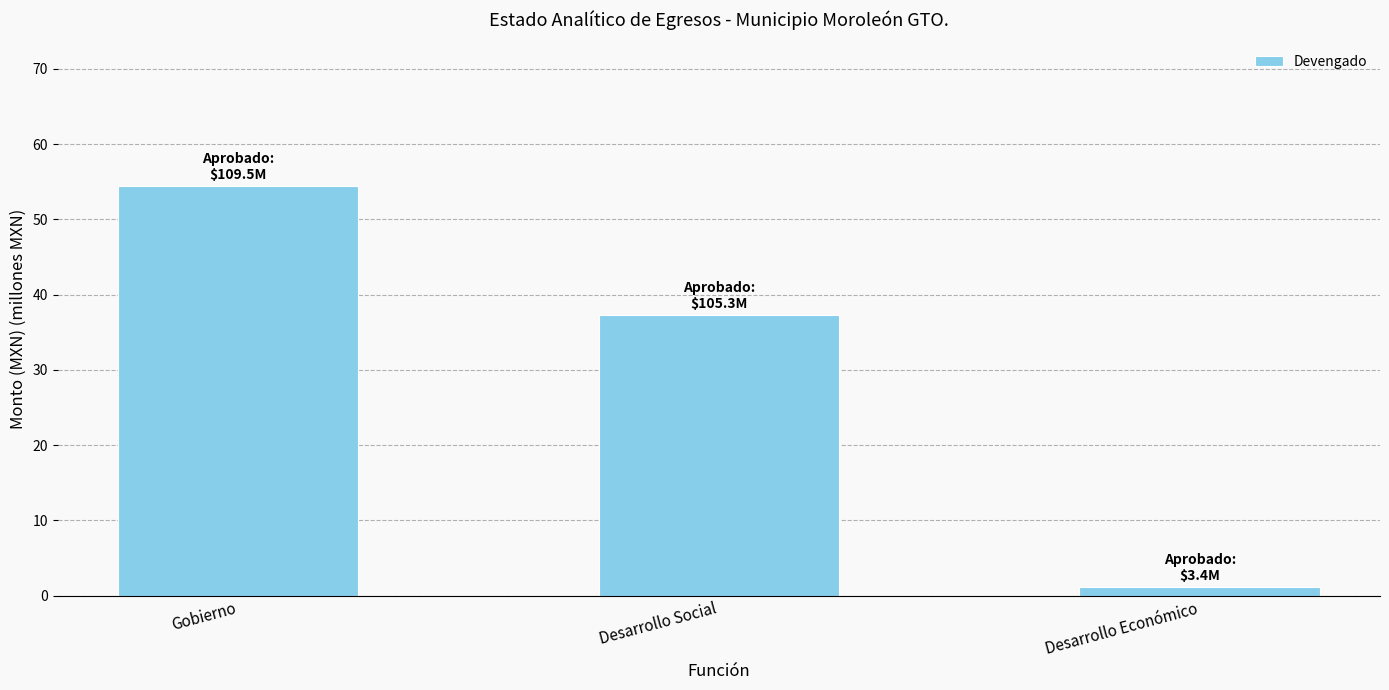

Count the number of data series in this chart.

1